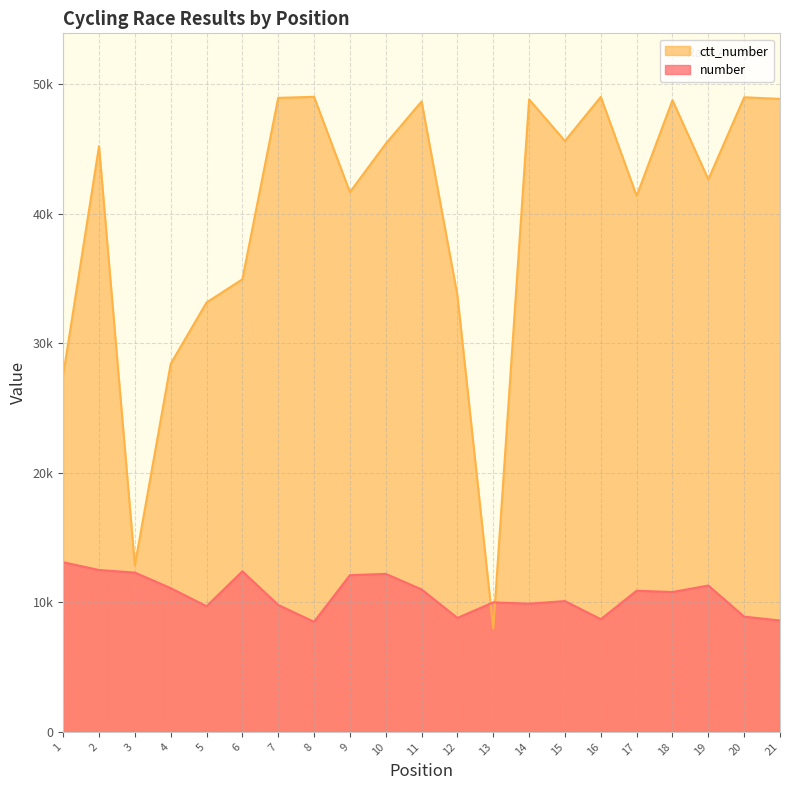

Is it true that ctt_number equals 17277 at 3?

False